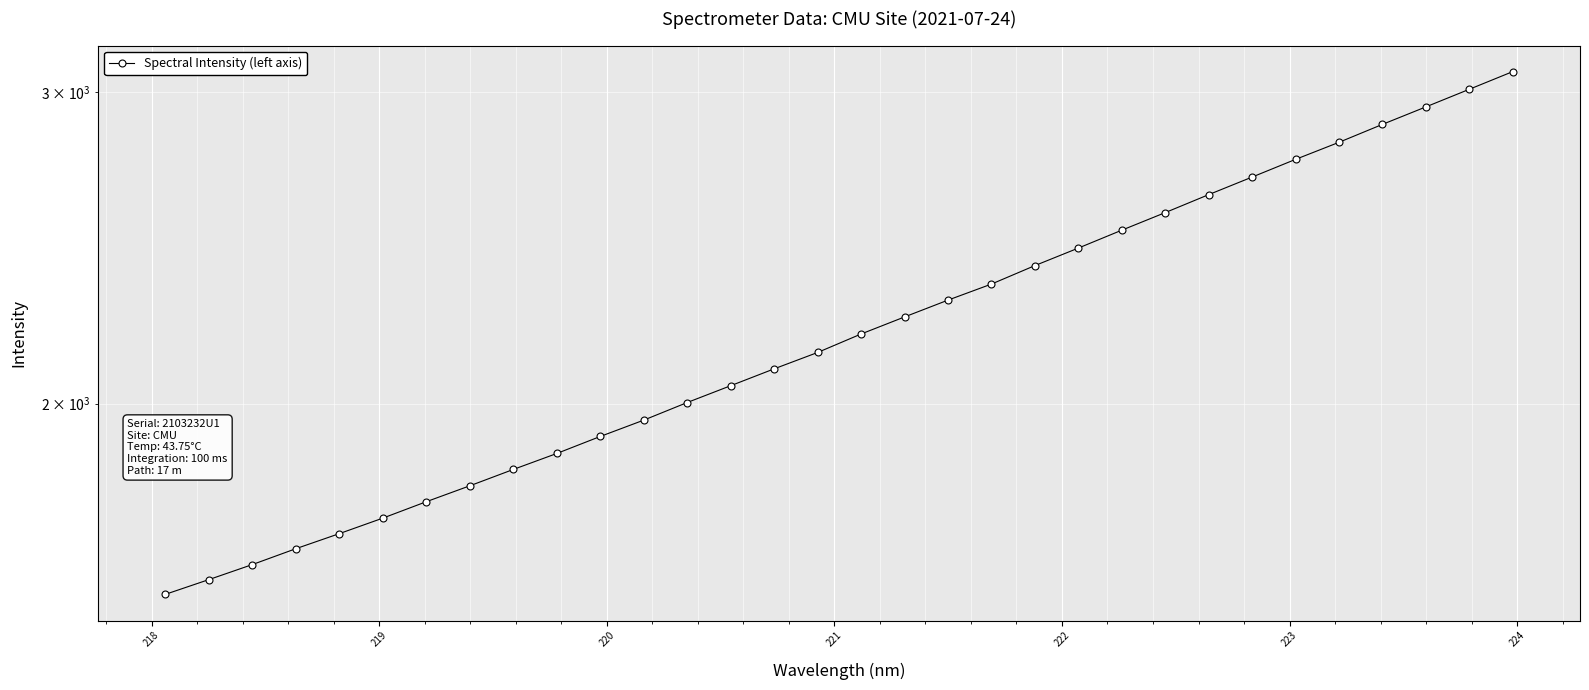

The chart shows a value of 3143.9 at 11. True or false?

False